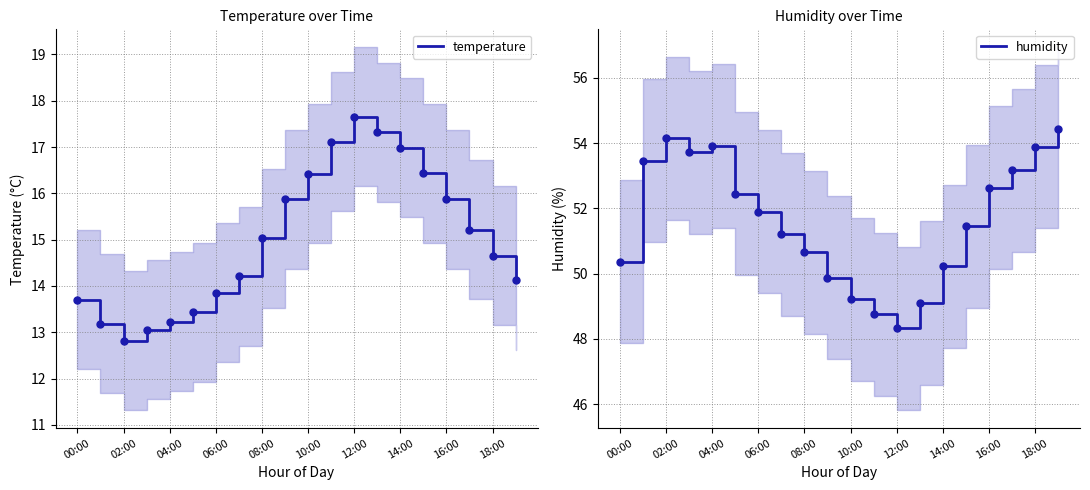

What position from the left is 12:00?

13